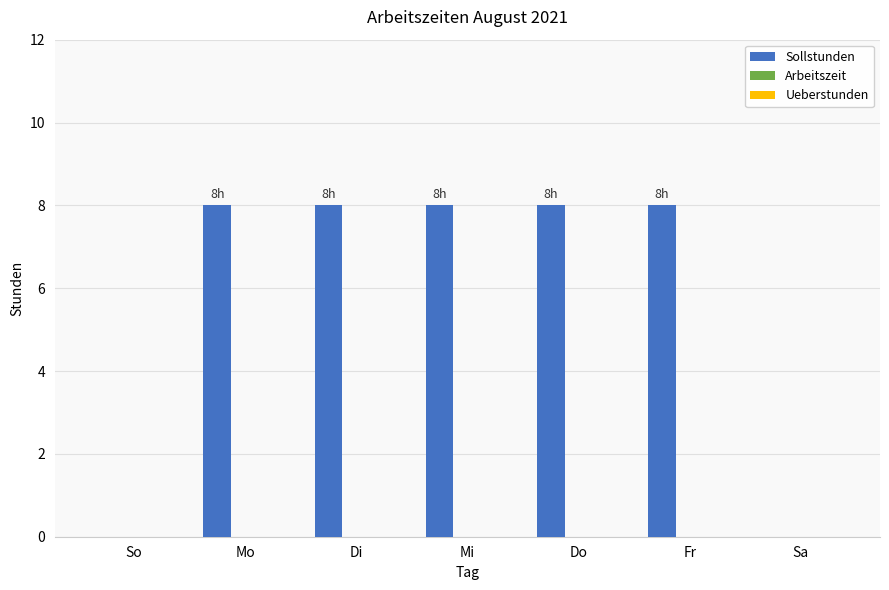

Read the value at Do.

8